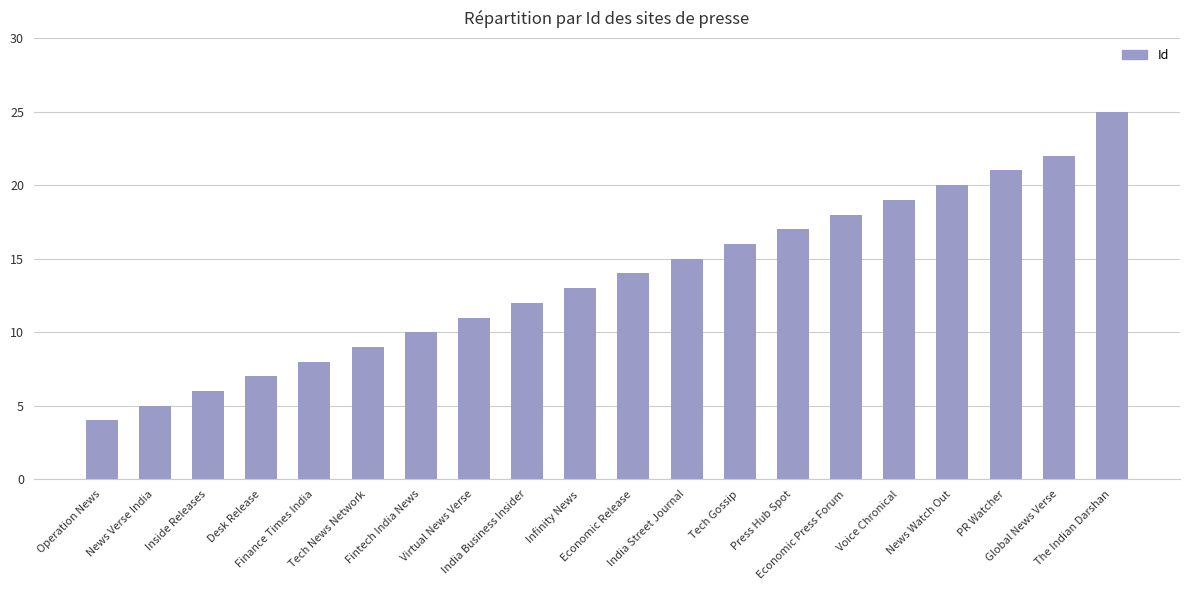

Reading left to right, what are all the values shown in this chart?

4	5	6	7	8	9	10	11	12	13	14	15	16	17	18	19	20	21	22	25